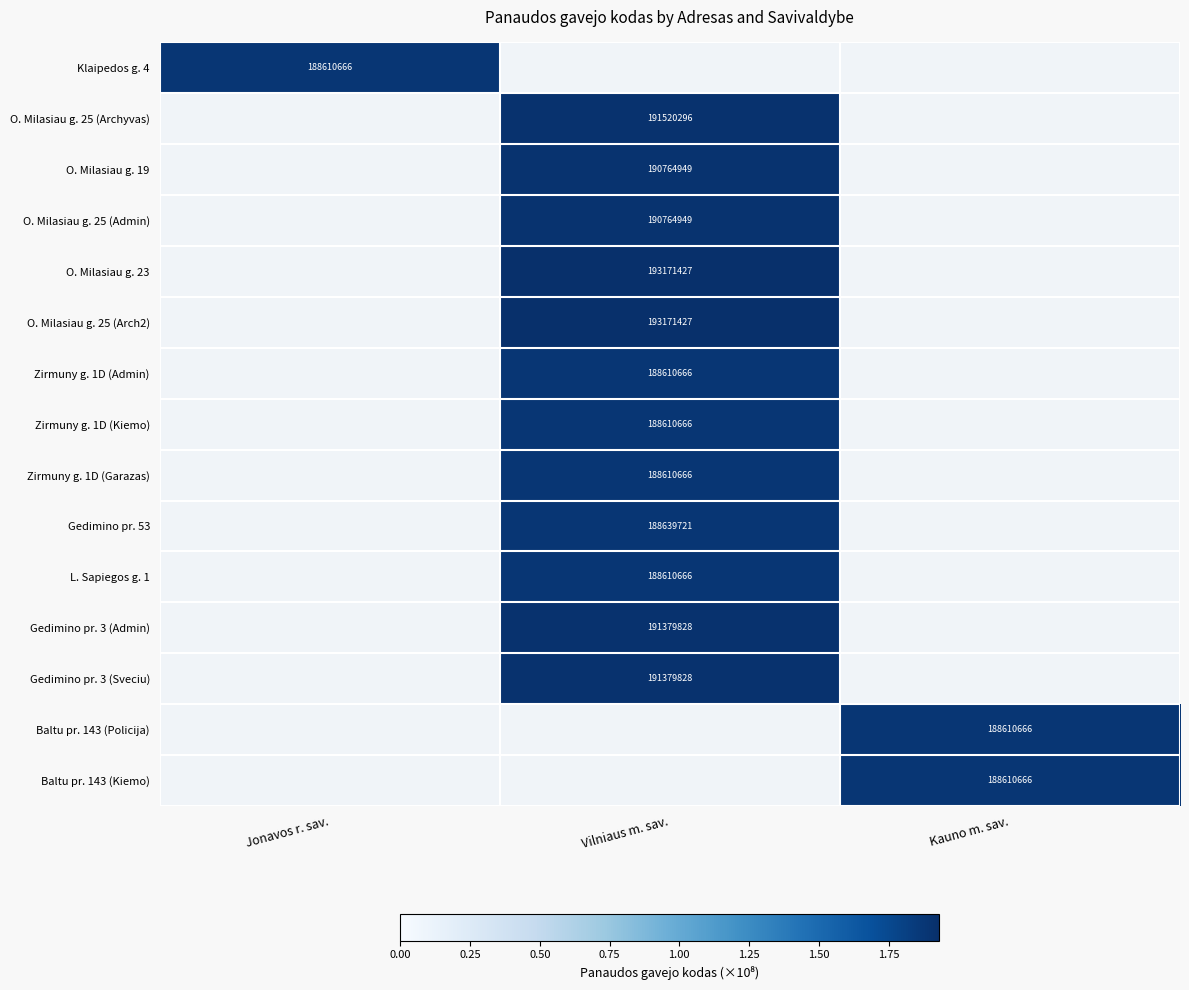

Which category has the lowest value across all series?

Jonavos r. sav.